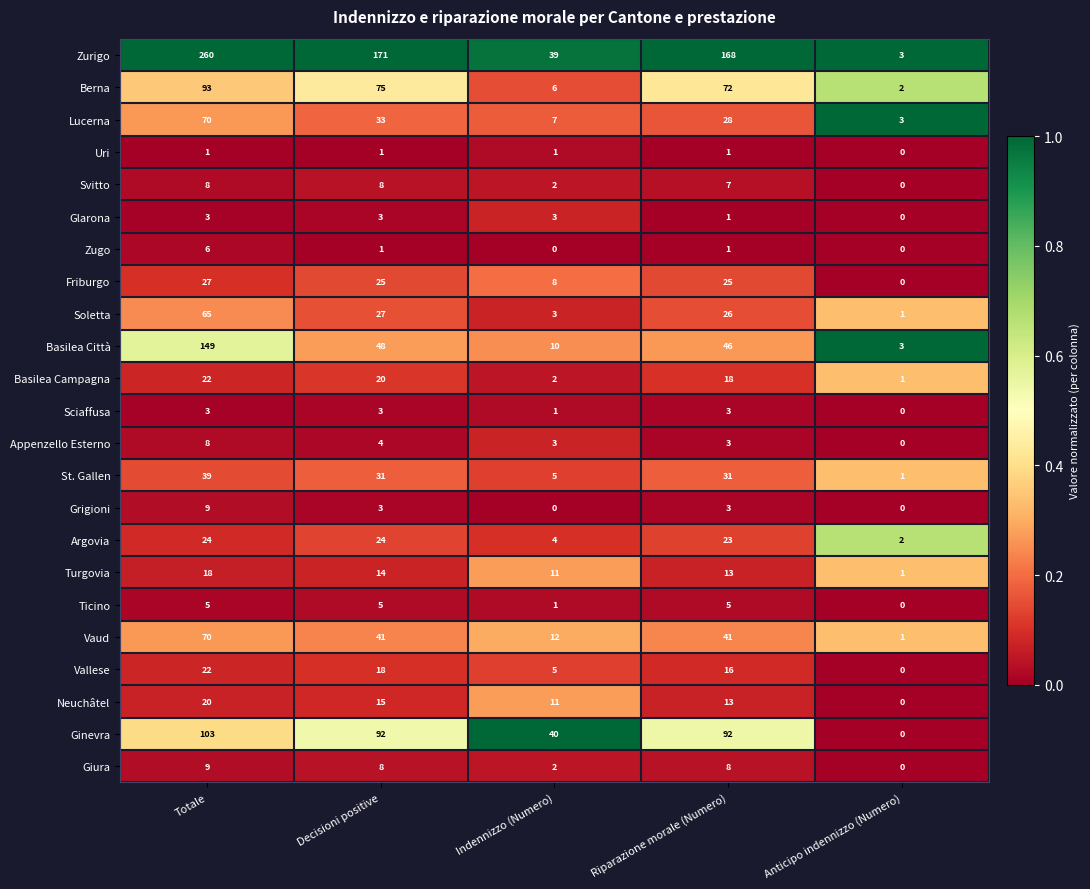

What is the maximum value shown in the chart?

260